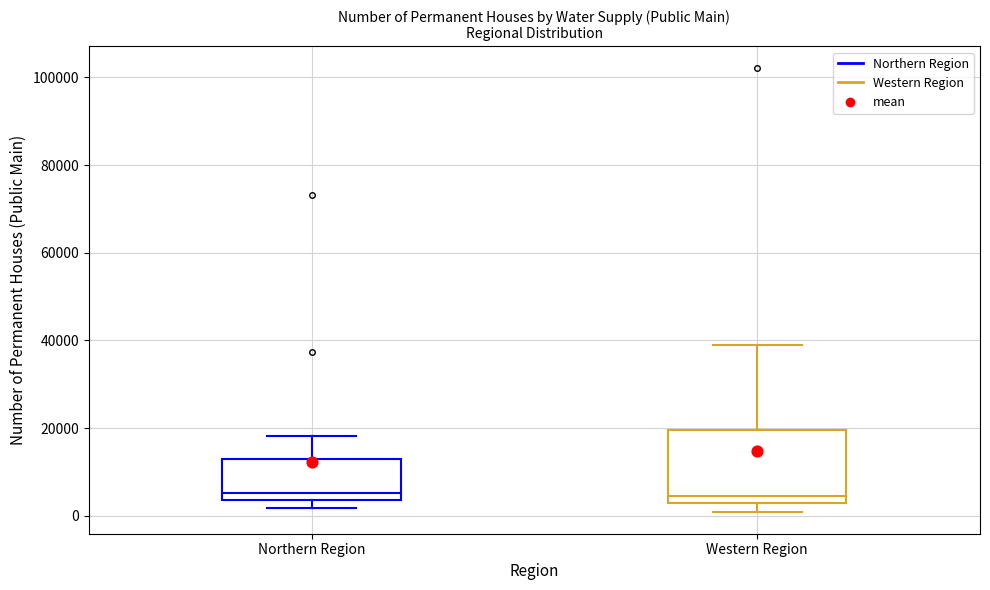

Which box is the tallest, from its lower edge to its upper edge?

Western Region